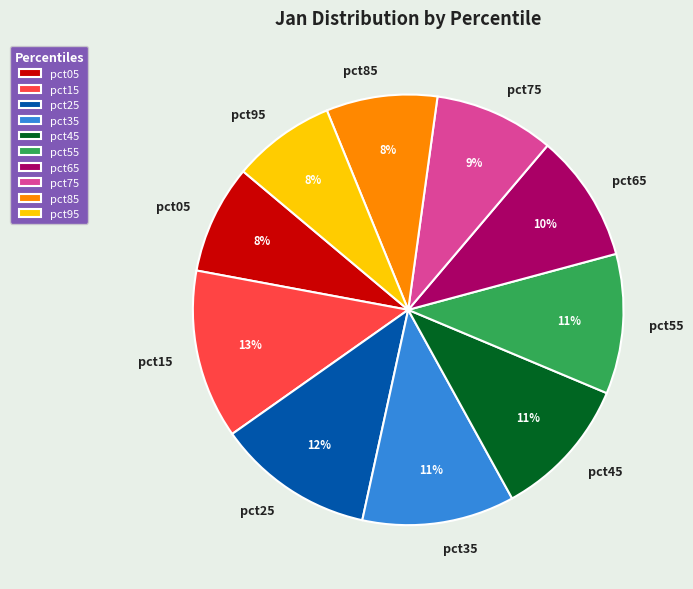

Which slice is the largest?

pct15